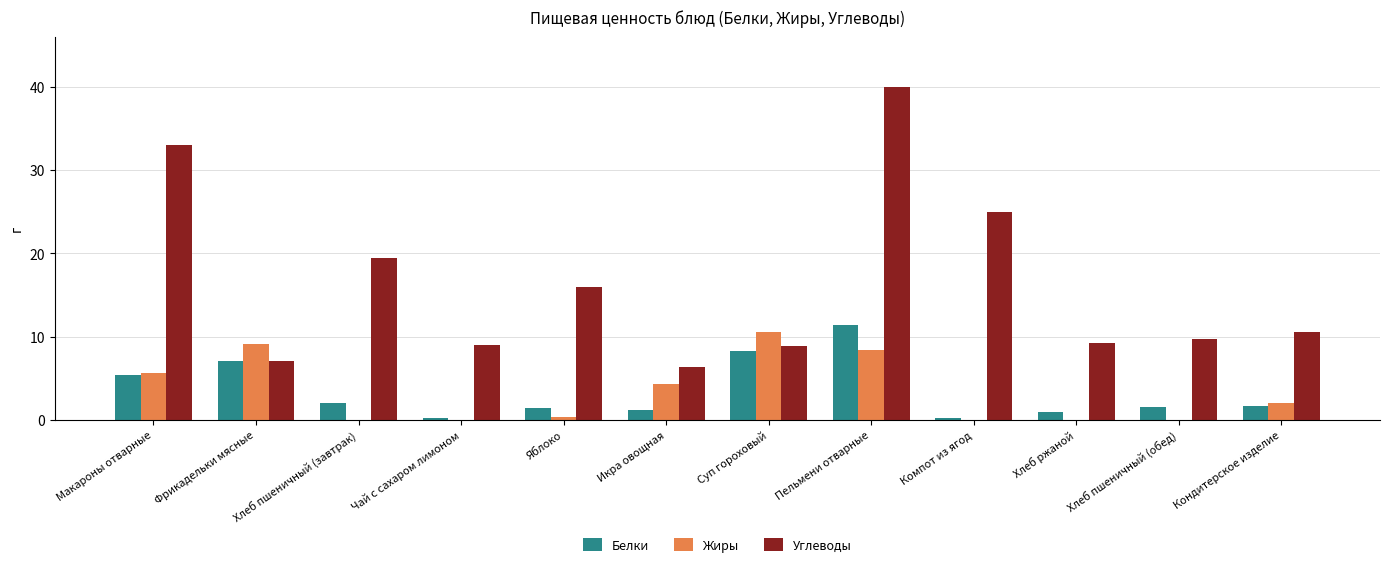

Are the bars horizontal?

No